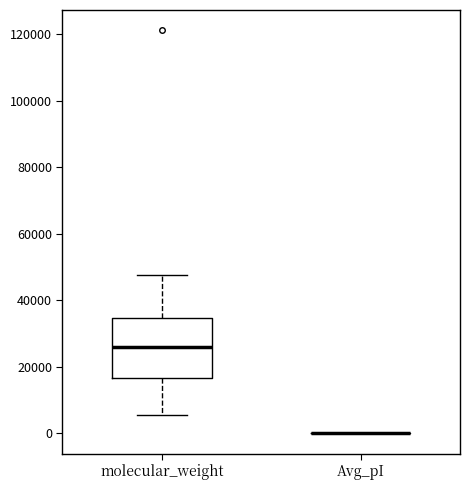

Reading left to right, read every box against the y-axis: the position of its median line, the range the box covers, and the ends of its whiskers. The values are not printed on the chart, so give them approximately, as read against the axis.

molecular_weight: median 26000, box 16000 to 34000, whiskers 6000 to 48000
Avg_pI: box collapsed to a line at 0, whiskers 0 to 0